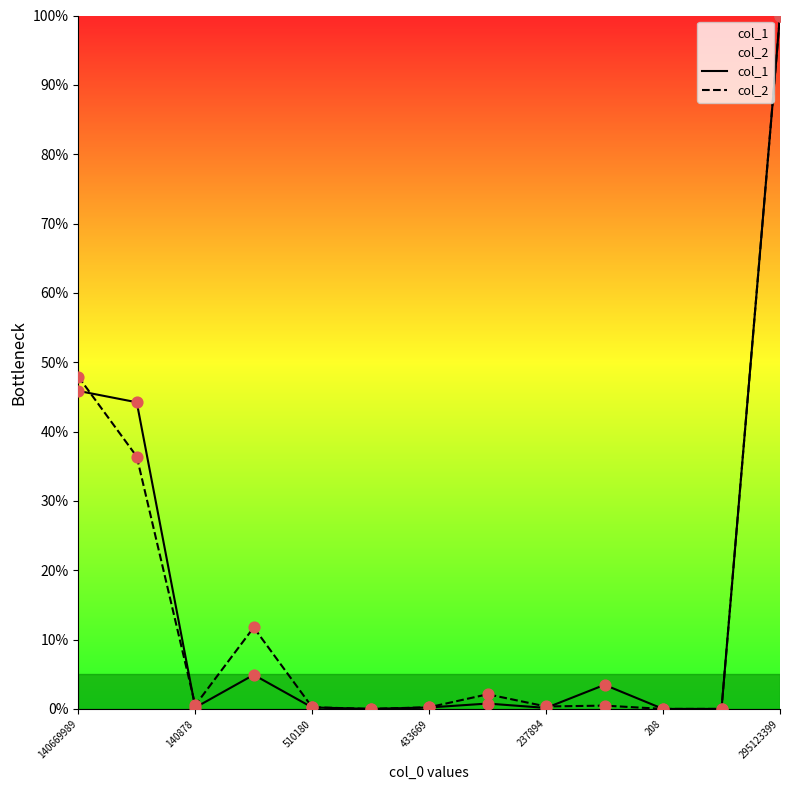

At how many categories does at least one series exceed 63?

1